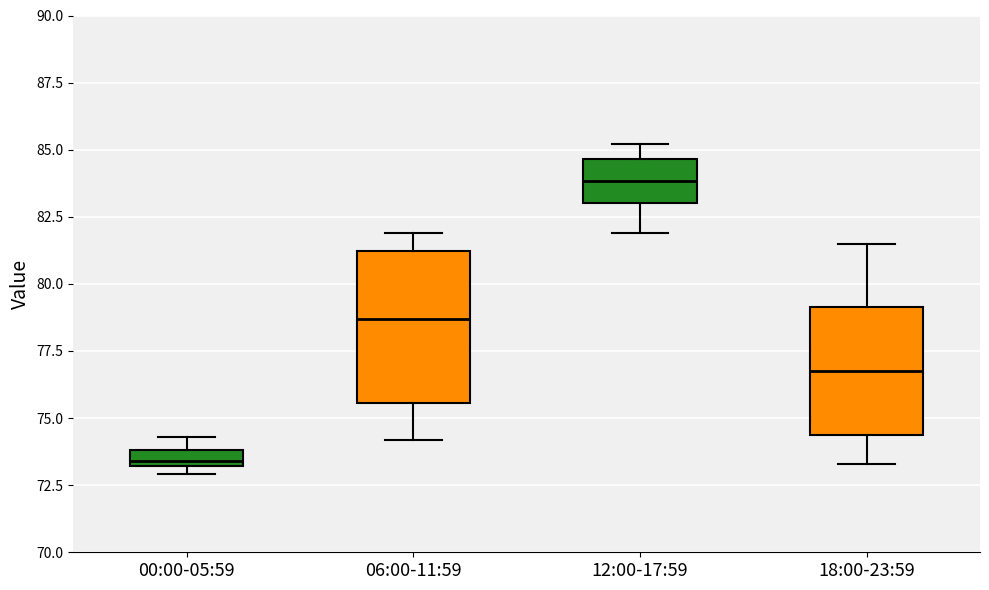

Which box has the lowest median line?

00:00-05:59